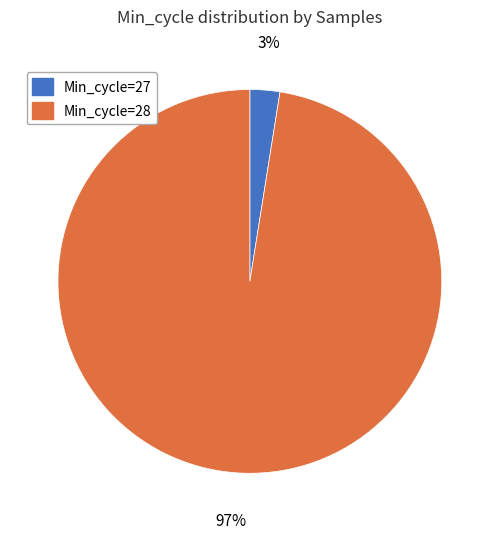

To the nearest percent, what portion does Min_cycle=28 represent?

97%